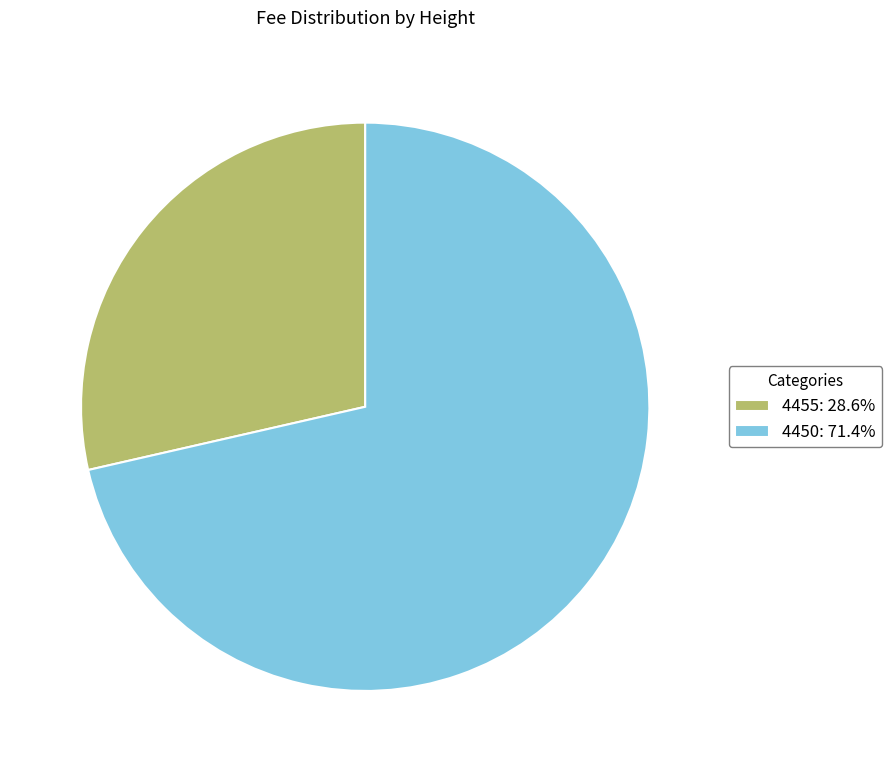

Which category has the smallest portion of the pie?

4455